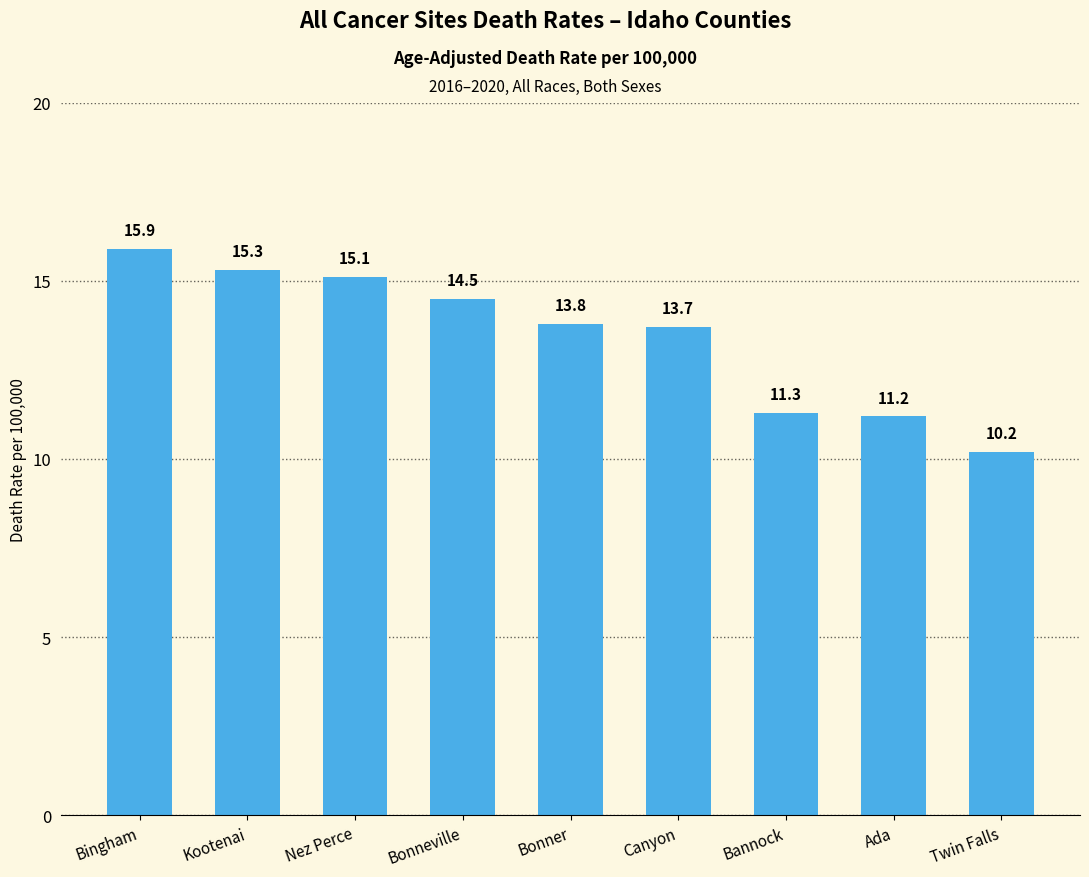

List the labels in order of value, largest first.

Bingham, Kootenai, Nez Perce, Bonneville, Bonner, Canyon, Bannock, Ada, Twin Falls